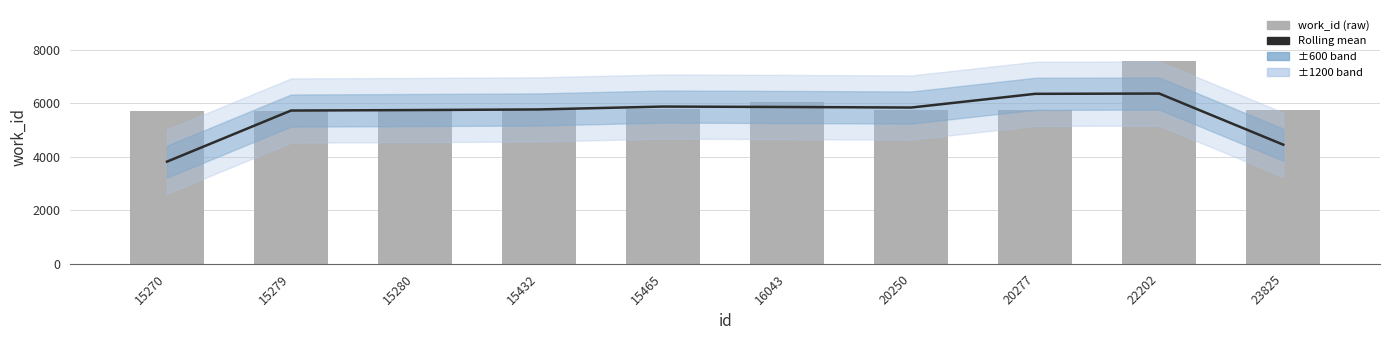

At which label does Rolling mean first exceed 5841?

15465